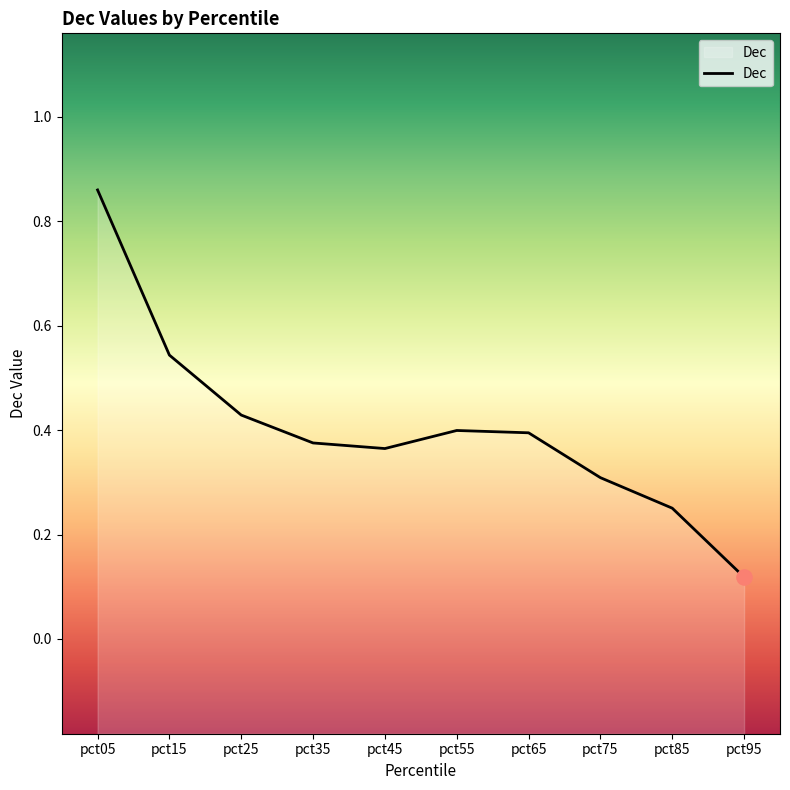

What is the change in value from pct55 to pct85?

-0.1